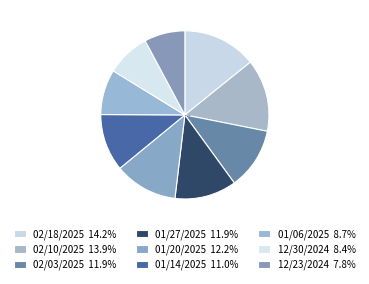

Approximately how many times larger is the value at 01/20/2025 compared to 01/14/2025?

1.1